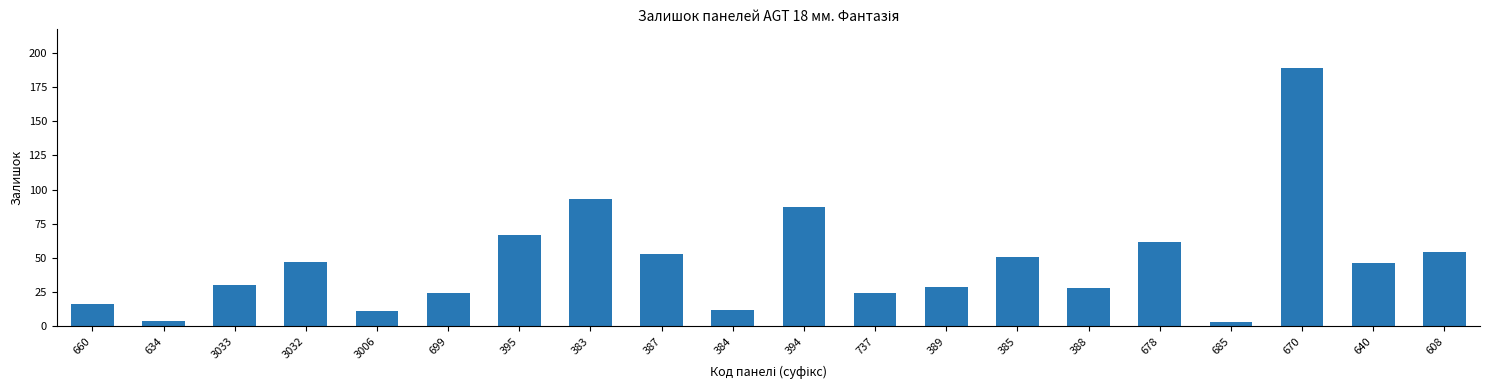

Reading right to left, extract all data points from this chart.

608=54	640=46	670=189	685=3	678=62	388=28	385=51	389=29	737=24	394=87	384=12	387=53	383=93	395=67	699=24	3006=11	3032=47	3033=30	634=4	660=16